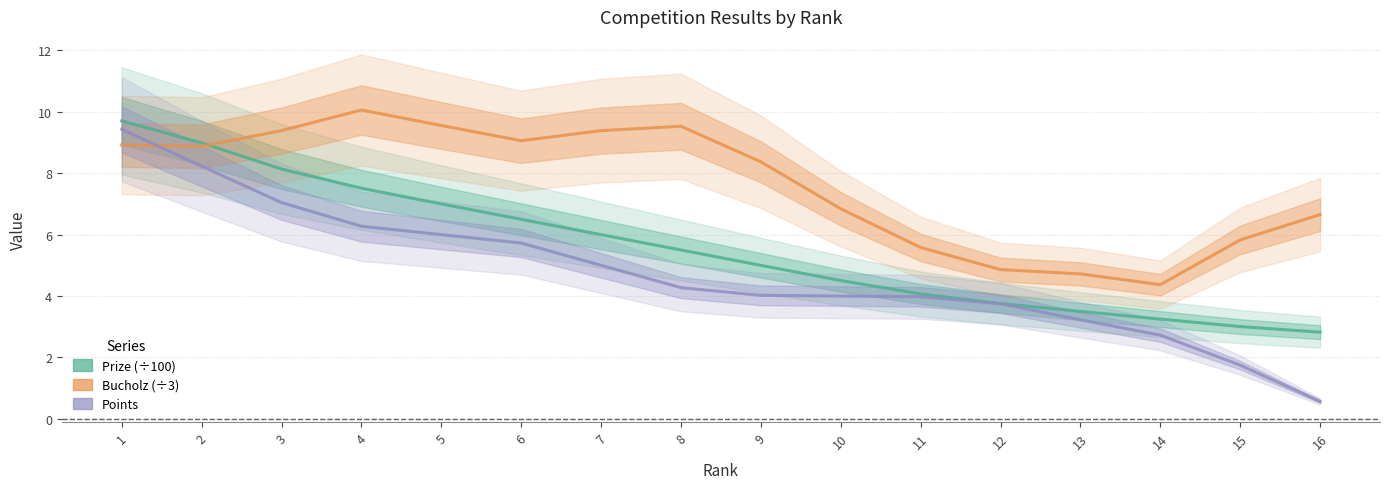

What is the value of the Bucholz point at the 13th from the left?

4.7